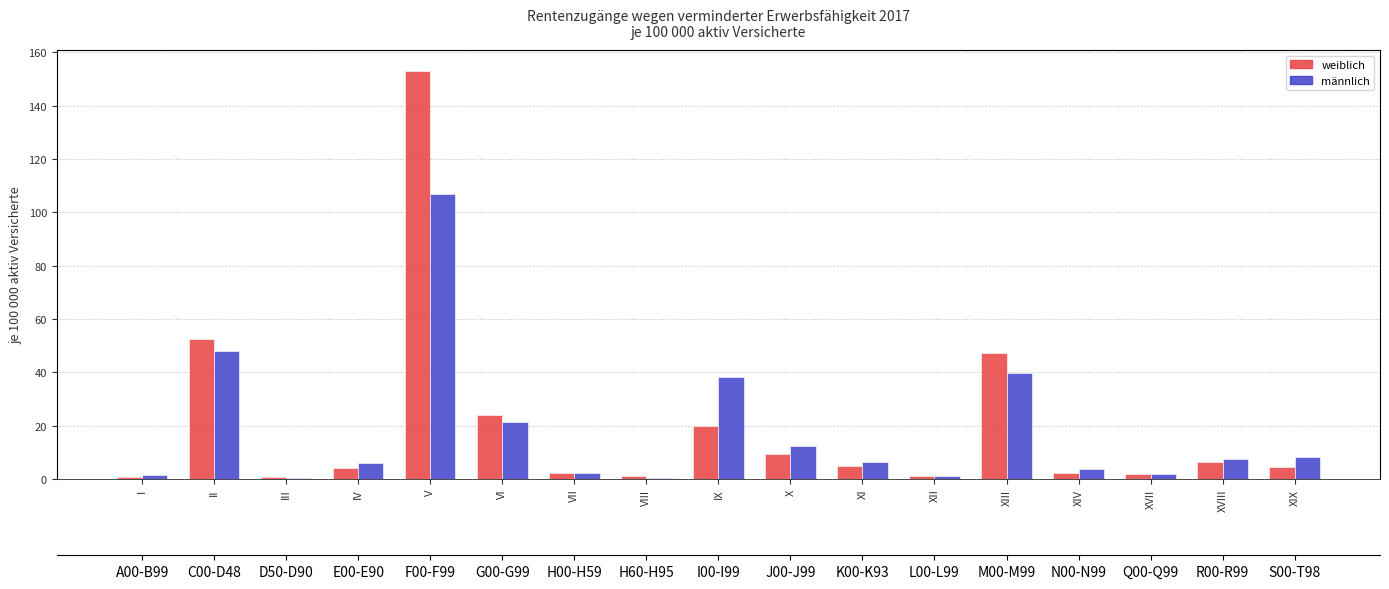

Rank the categories by männlich value from highest to lowest.

V, II, XIII, IX, VI, X, XIX, XVIII, XI, IV, XIV, VII, XVII, I, XII, III, VIII